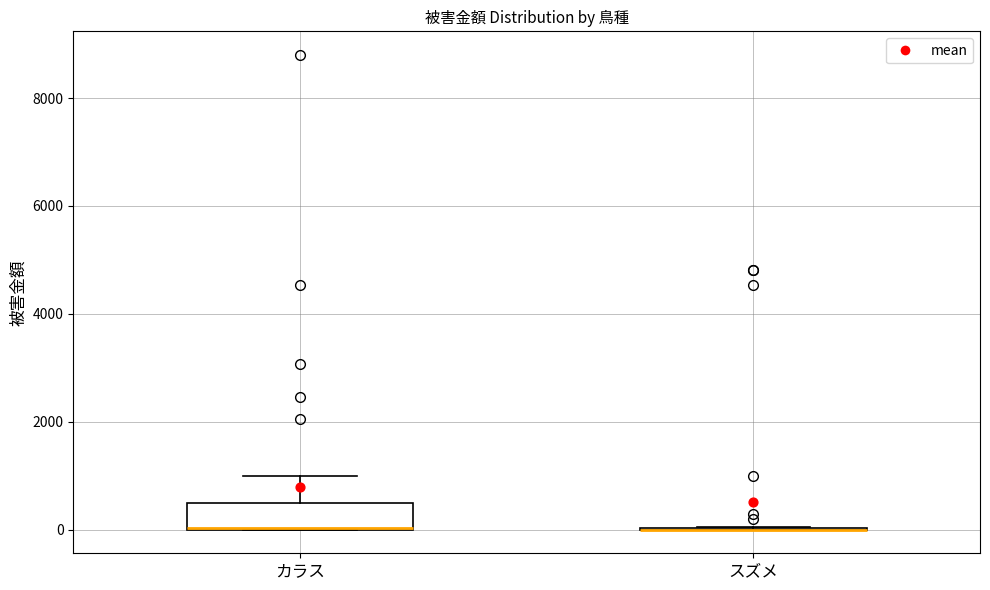

Reading left to right, read every box against the y-axis: the position of its median line, the range the box covers, and the ends of its whiskers. The values are not printed on the chart, so give them approximately, as read against the axis.

カラス: median 0 (drawn on the box's lower edge), box 0 to 400, whiskers 0 to 1000
スズメ: box collapsed to a line at 0, whiskers 0 to 0